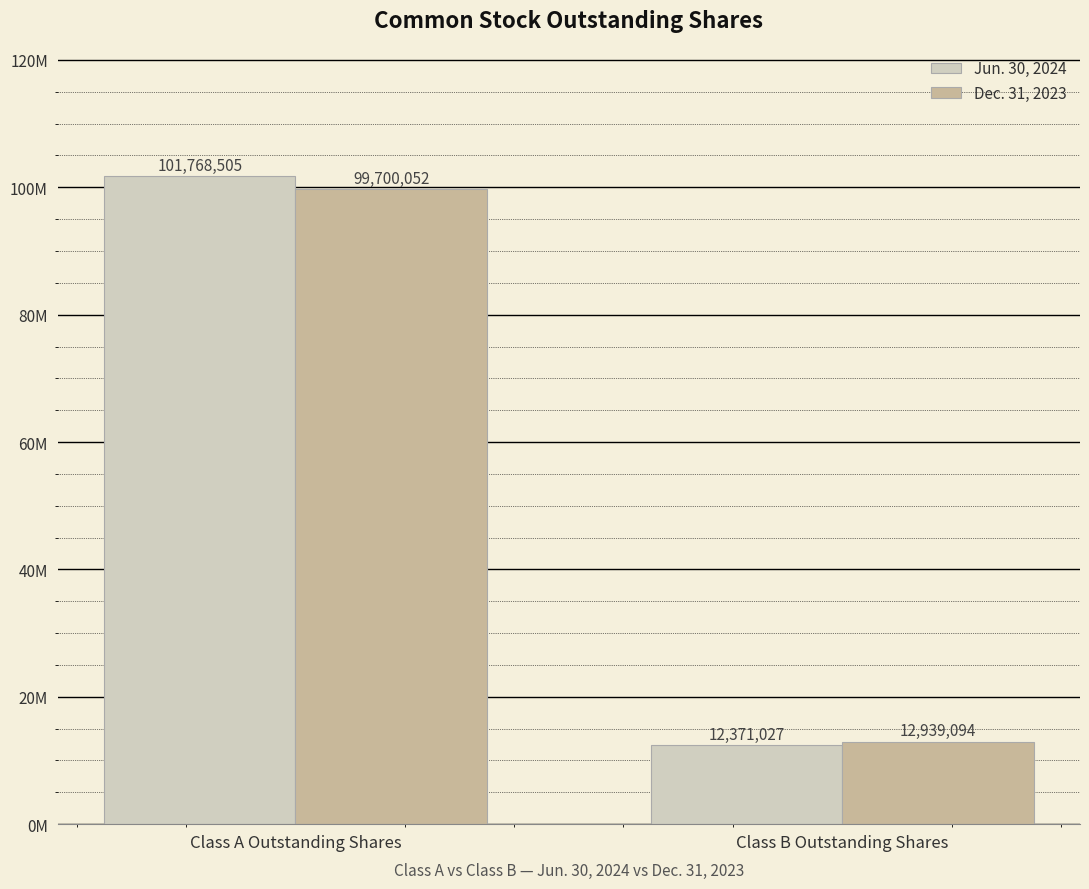

What is the label of the 2nd bar from the right?

Class A Outstanding Shares